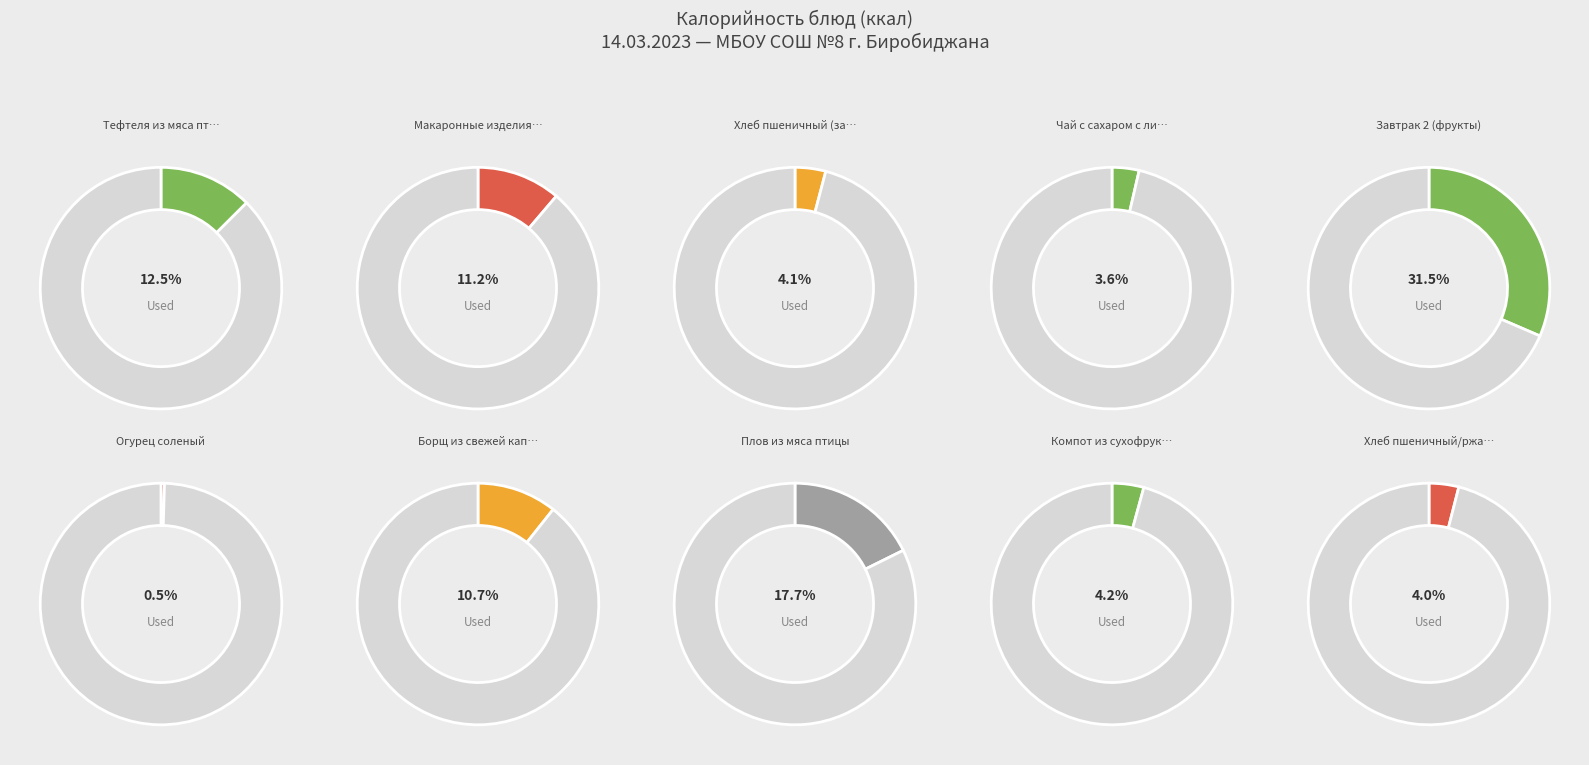

To the nearest percent, what is the average slice percentage?

10%